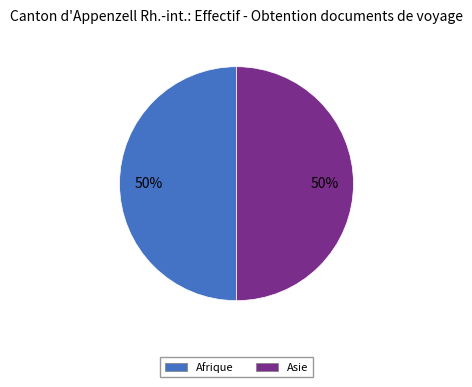

To the nearest percent, what is the average slice percentage?

50%